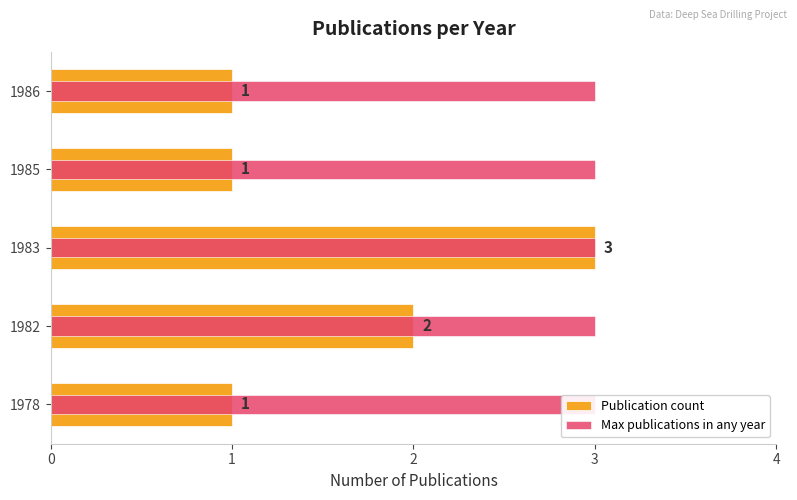

Does the chart contain any negative values?

No